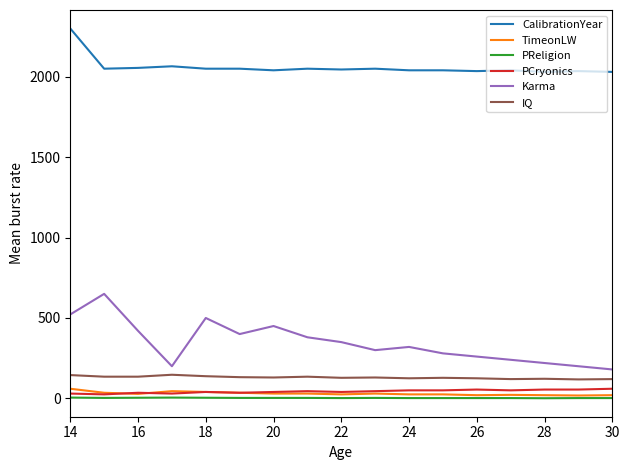

What is the average value of the PCryonics series?

44